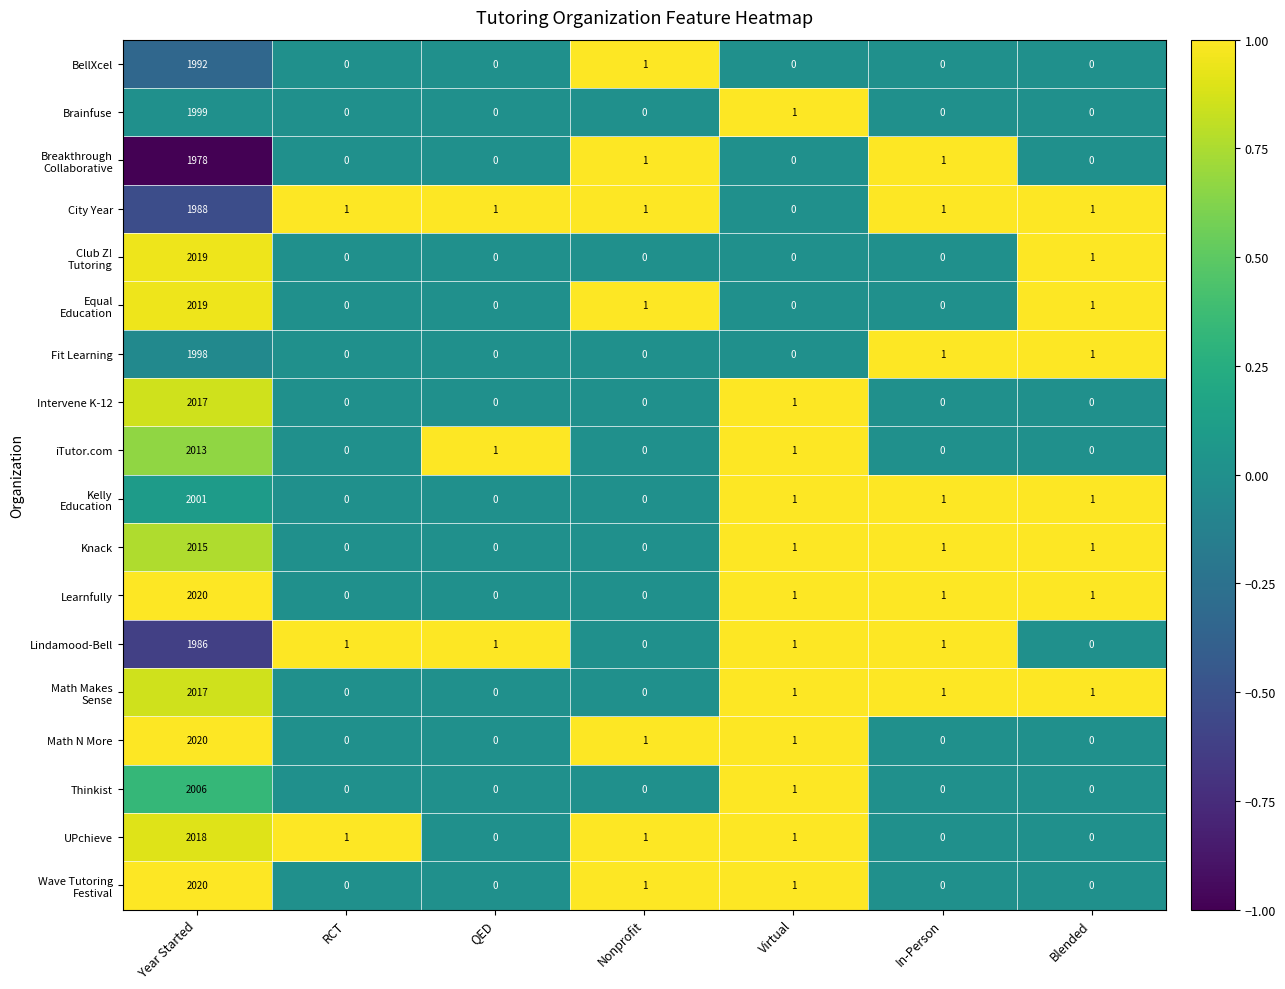

What is the total value across all series at Blended?

8